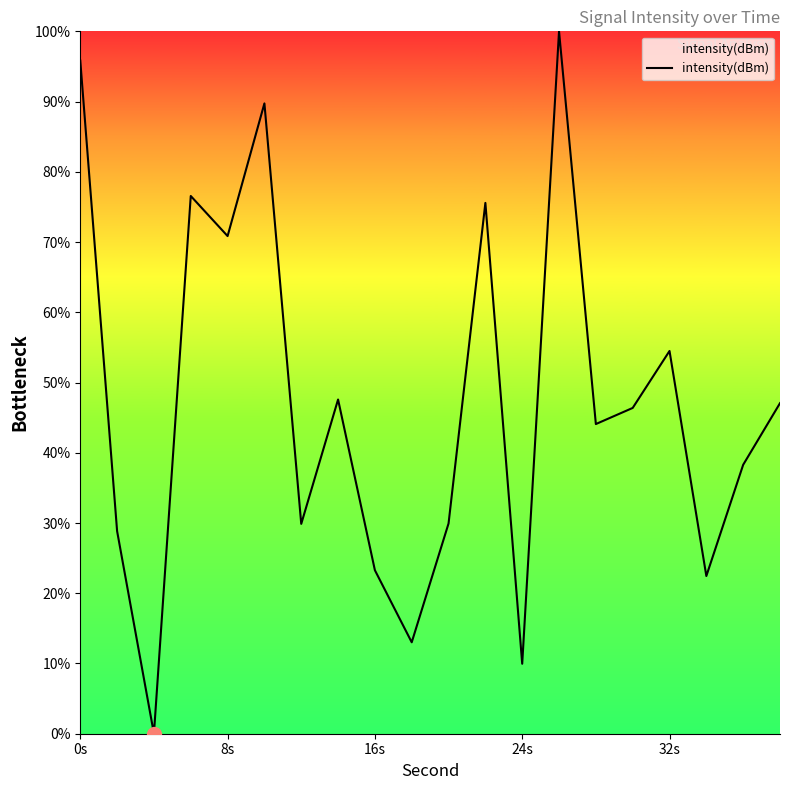

What is the greatest value displayed?

100.0